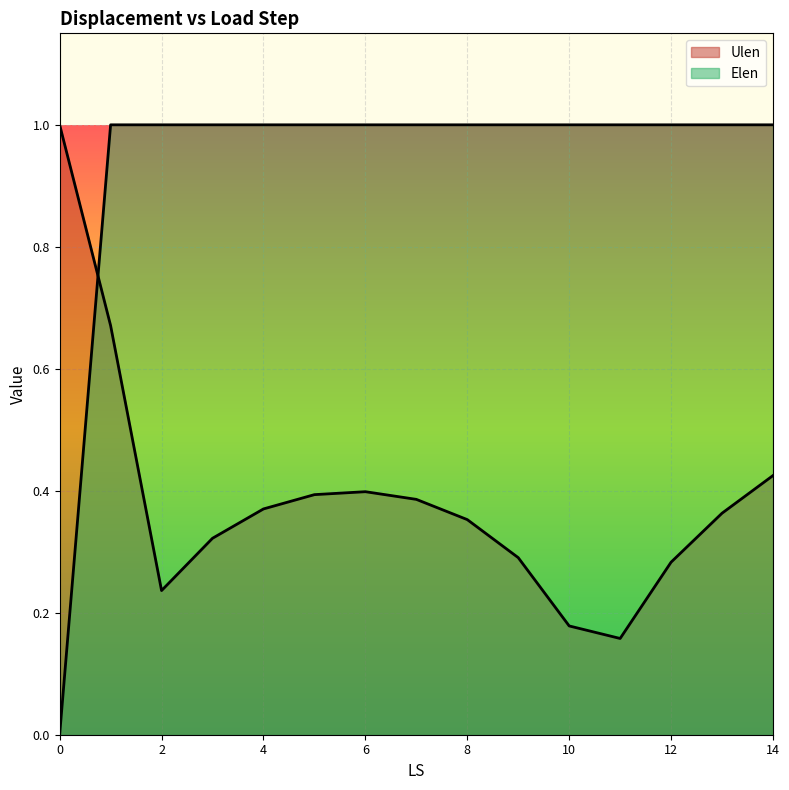

The value of Elen at 0 is -0.4. True or false?

False